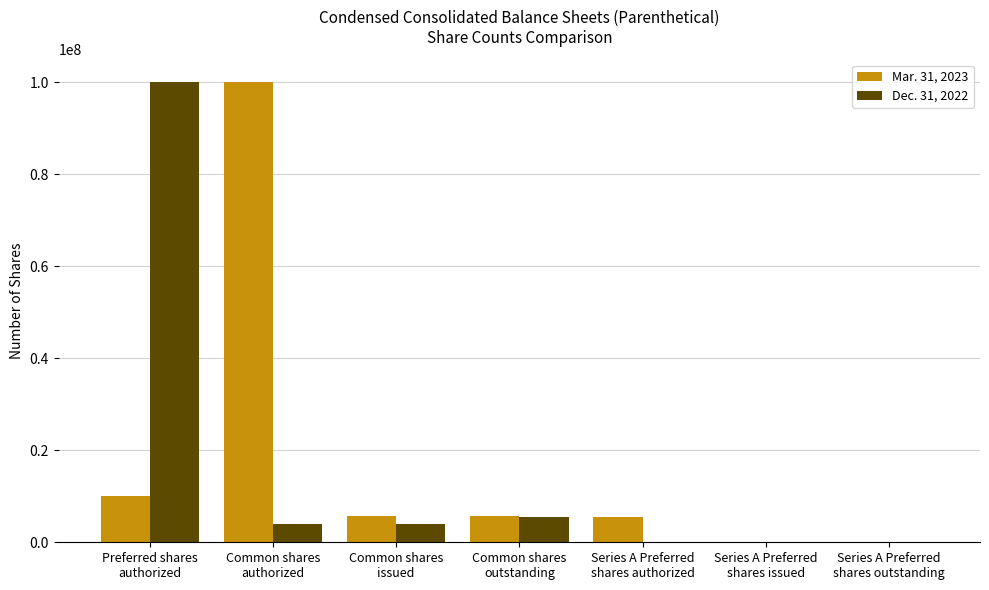

What is the maximum value shown in the chart?

100000000